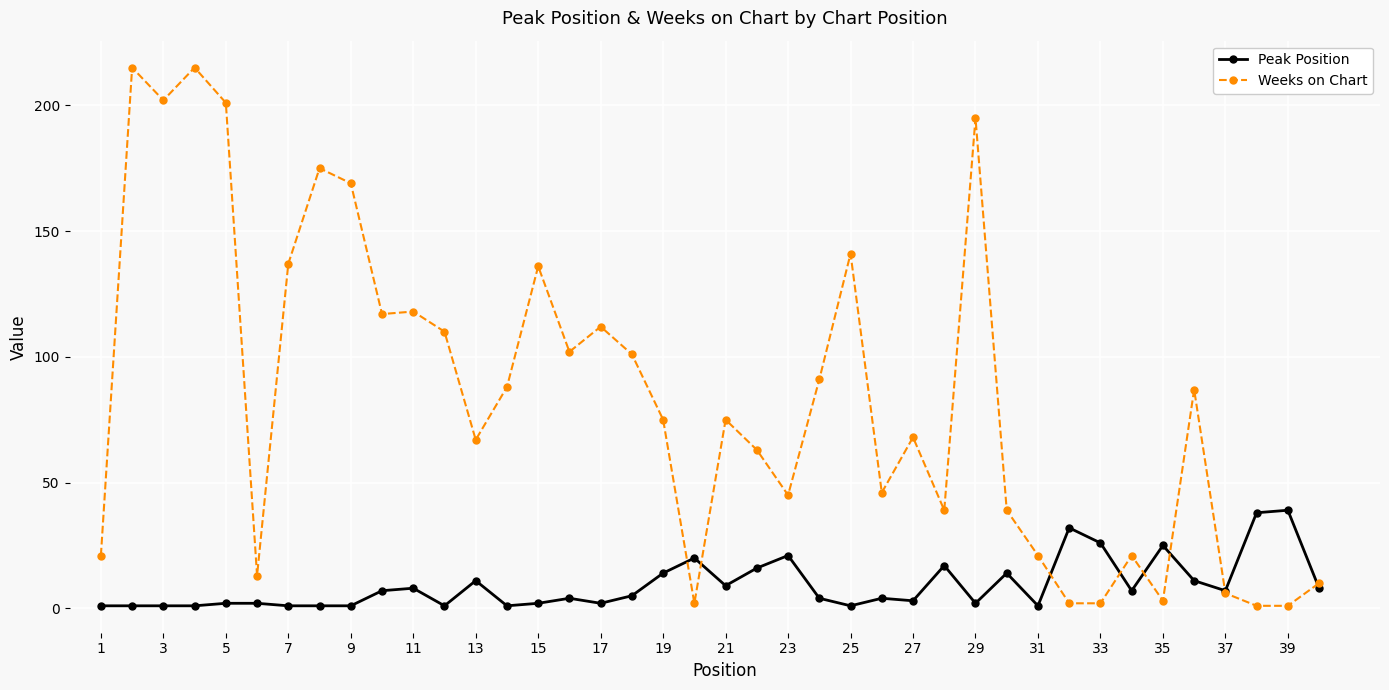

Which series has the largest total across all categories?

Weeks on Chart